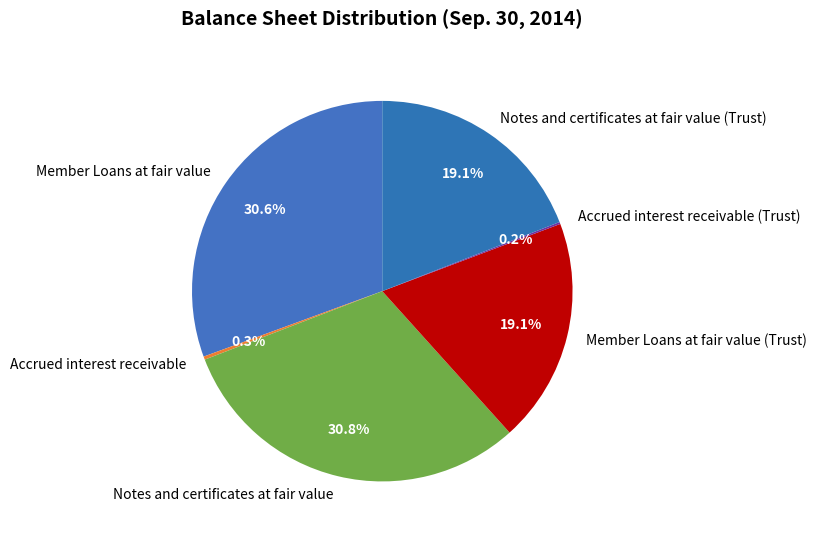

To the nearest percent, what portion does Notes and certificates at fair value (Trust) represent?

19%